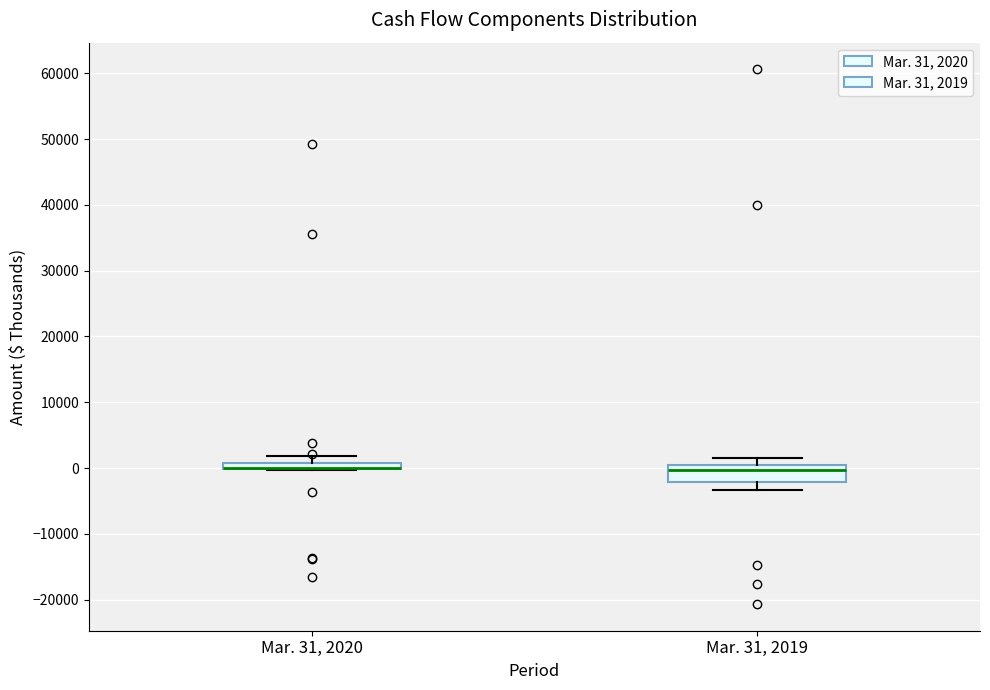

Where does the upper whisker of the box for Mar. 31, 2020 end on the y-axis? The values are not printed on the chart, so give them approximately, as read against the axis.

2000